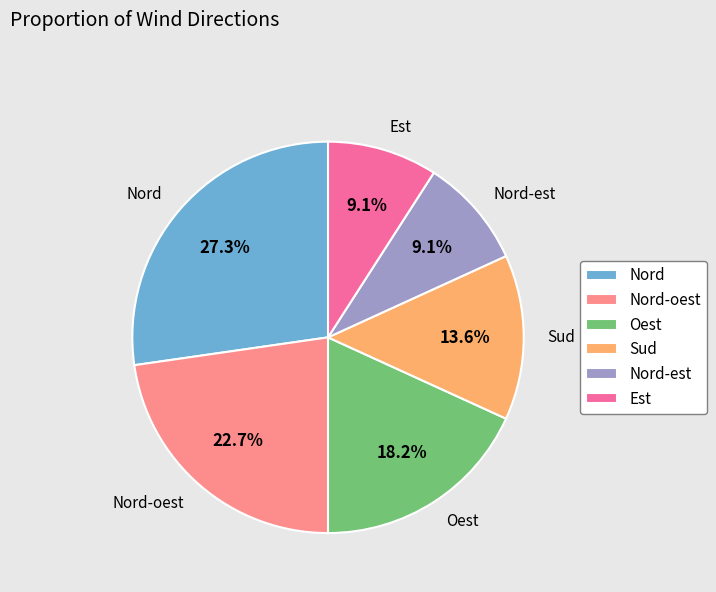

Approximately how many times larger is the value at Nord compared to Est?

3.0